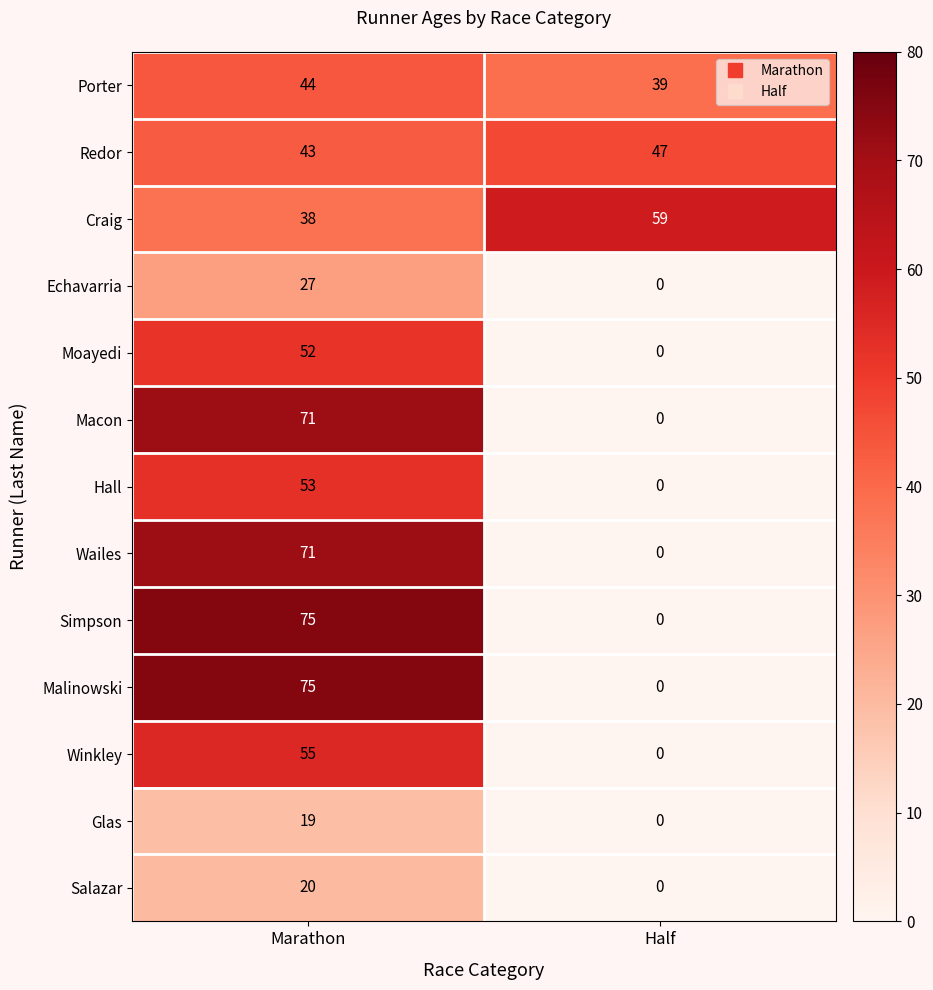

What is the maximum value shown in the chart?

75